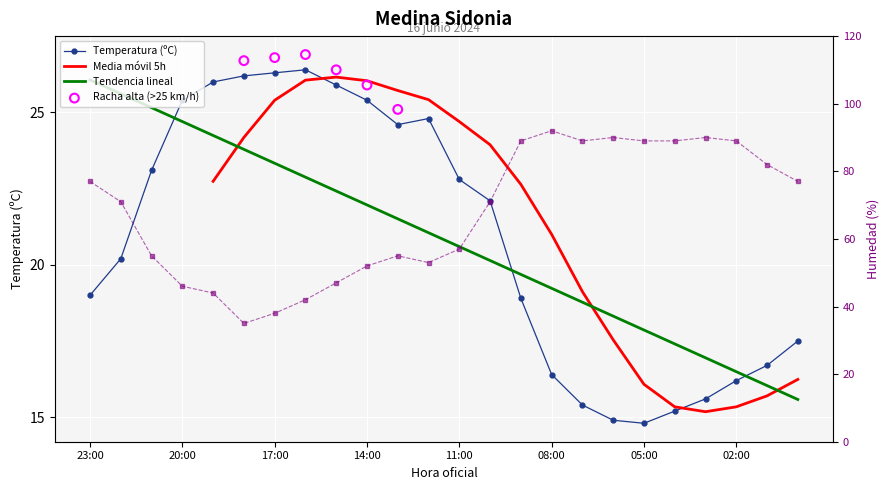

Which series contains the lowest Y value?

Temperatura (ºC)